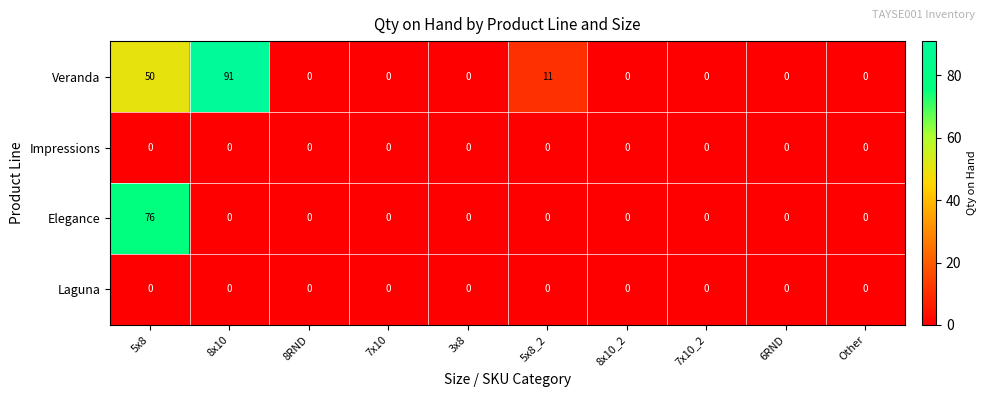

At how many categories does at least one series exceed 48?

2